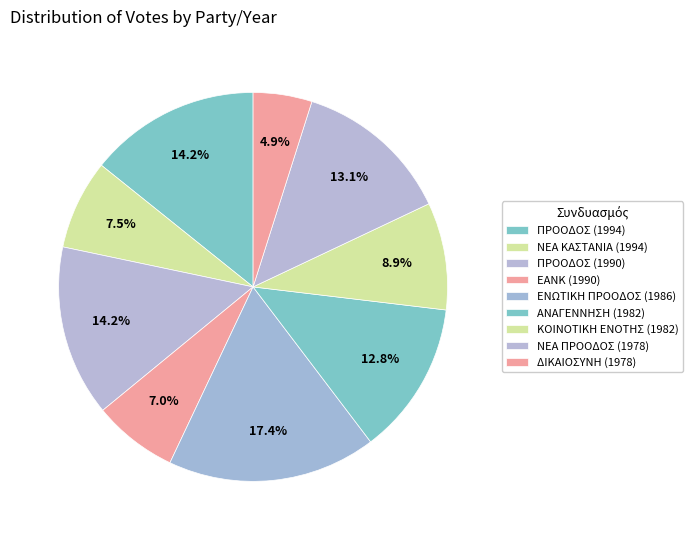

Rank the categories by value from lowest to highest.

ΔΙΚΑΙΟΣΥΝΗ (1978), ΕΑΝΚ (1990), ΝΕΑ ΚΑΣΤΑΝΙΑ (1994), ΚΟΙΝΟΤΙΚΗ ΕΝΟΤΗΣ (1982), ΑΝΑΓΕΝΝΗΣΗ (1982), ΝΕΑ ΠΡΟΟΔΟΣ (1978), ΠΡΟΟΔΟΣ (1994), ΠΡΟΟΔΟΣ (1990), ΕΝΩΤΙΚΗ ΠΡΟΟΔΟΣ (1986)